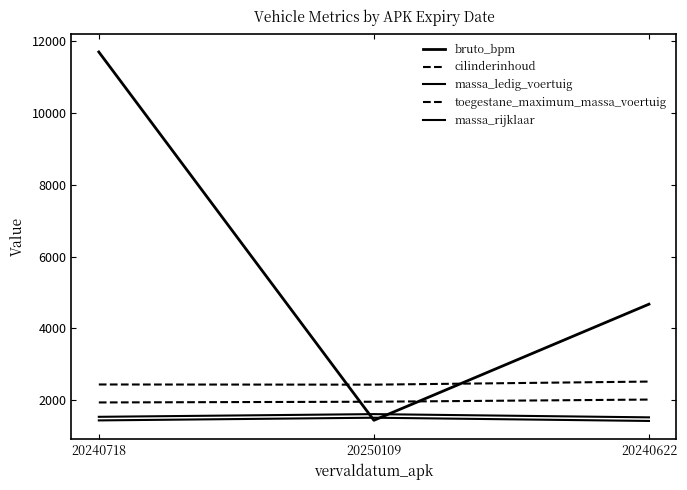

The bruto_bpm series shows 7178 at 20240622. True or false?

False